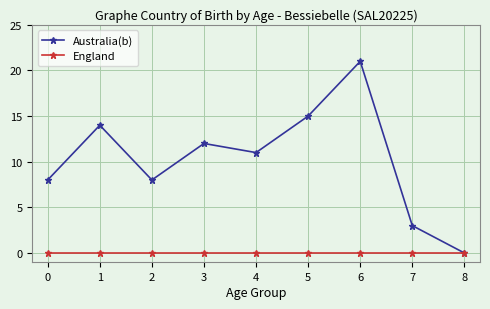

How many lines are shown in the chart?

2